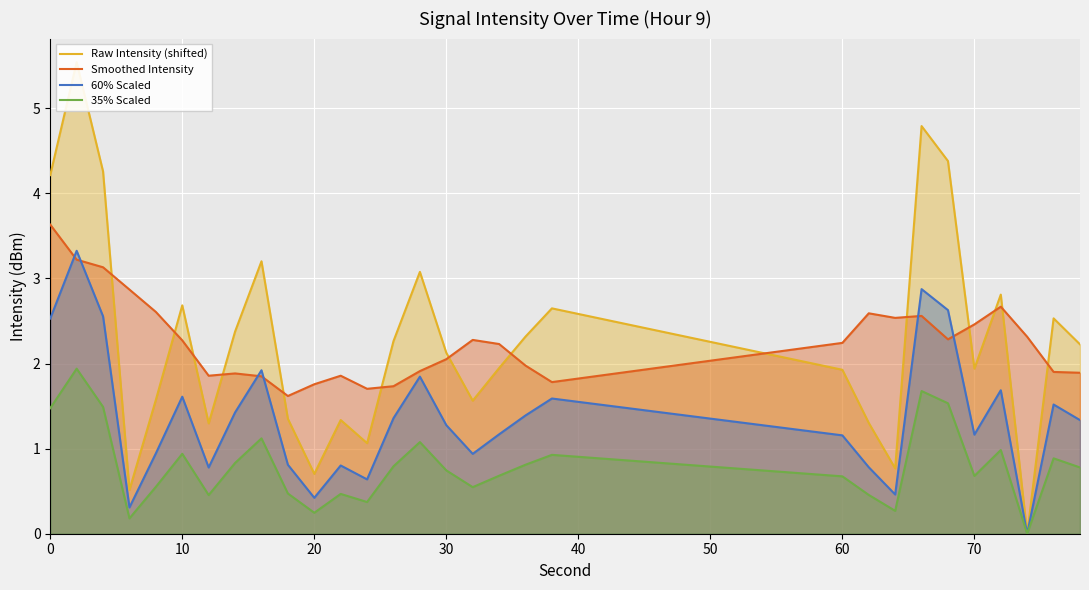

True or false: 60% Scaled and Smoothed Intensity cross at least once.

True